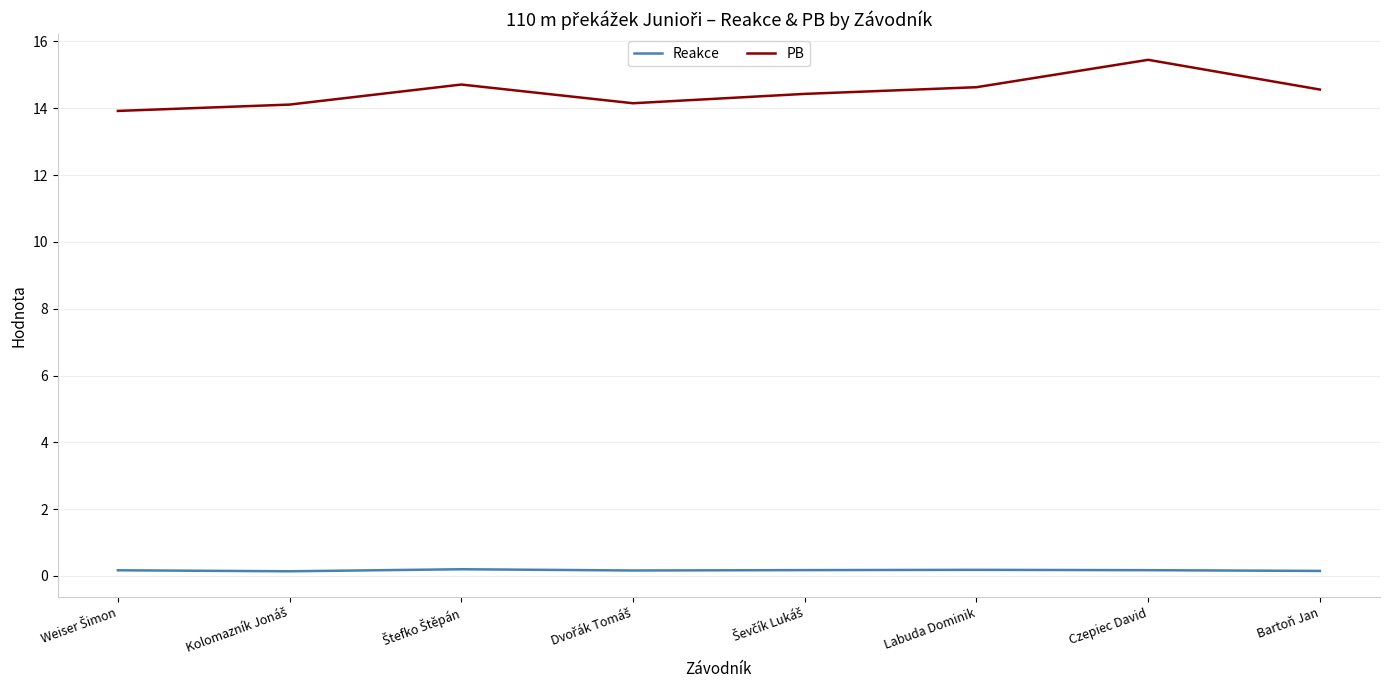

The PB series shows 14.6 at Labuda Dominik. True or false?

True